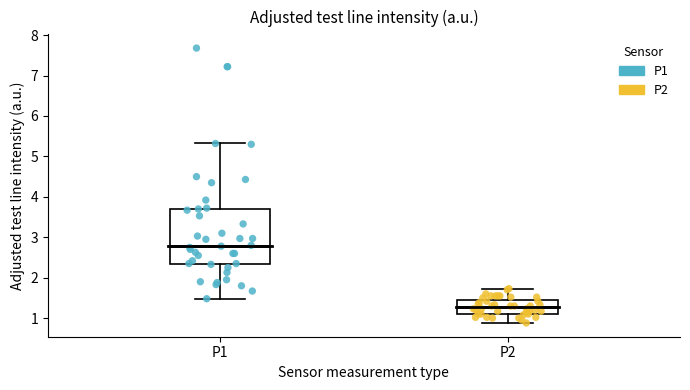

Where is the upper edge of the box for P1 on the y-axis? The values are not printed on the chart, so give them approximately, as read against the axis.

3.7